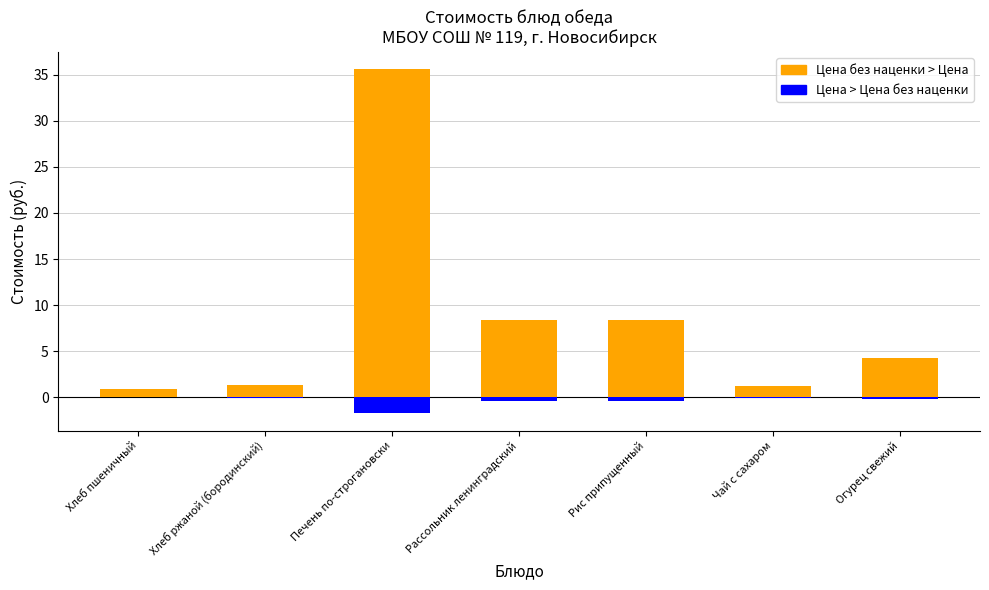

Rank the series at Печень по-строгановски from lowest to highest value.

Цена без наценки, Цена